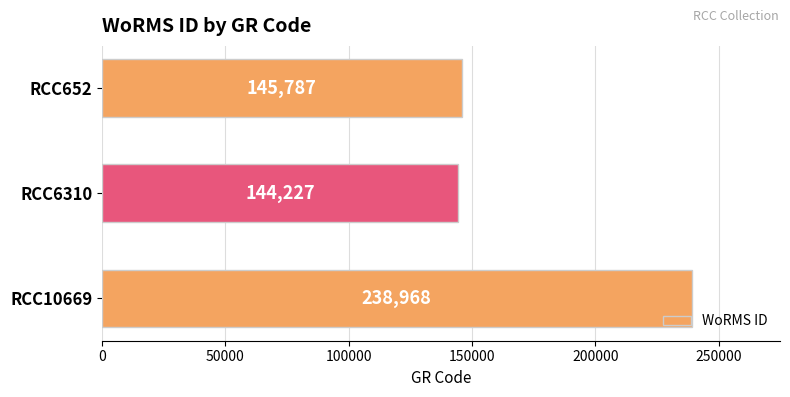

What is the change in value from RCC10669 to RCC652?

-93181